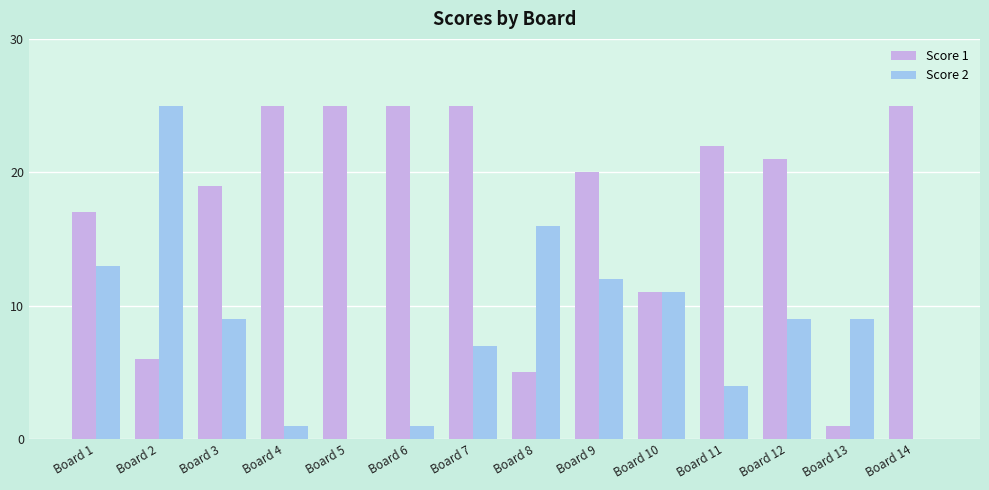

True or false: Score 1 has a value of 25 at Board 4.

True